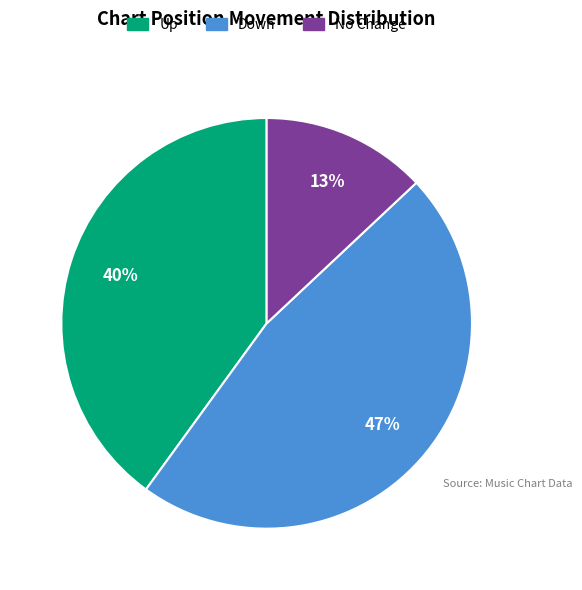

Between No Change and Up, which is larger?

Up